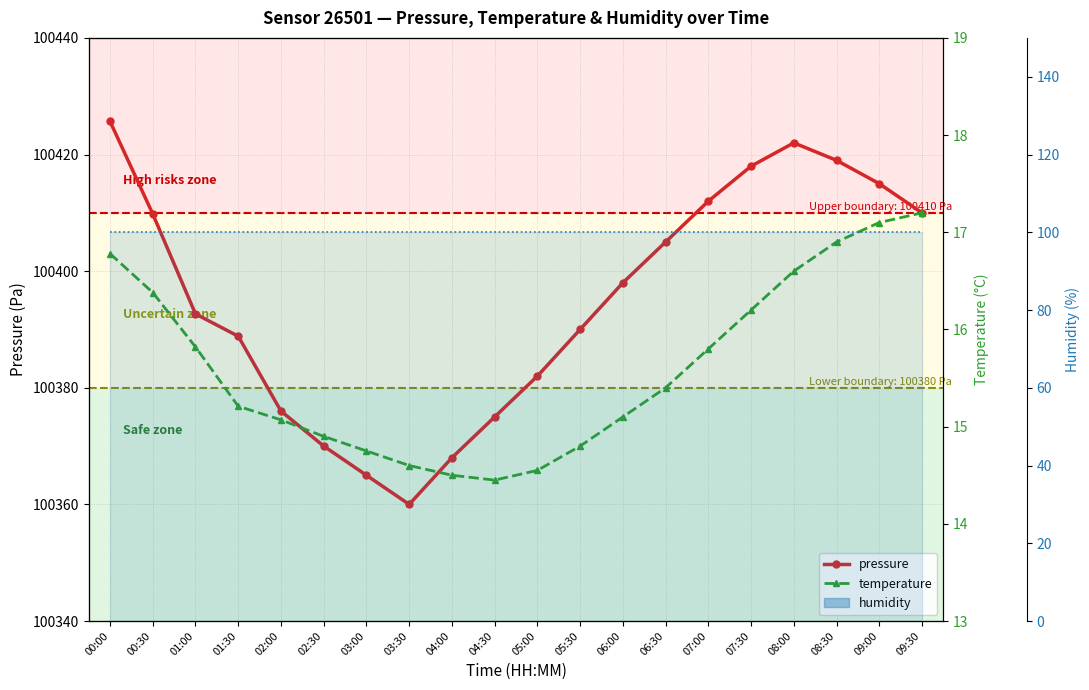

What value does the temperature series have at 08:30?

16.9